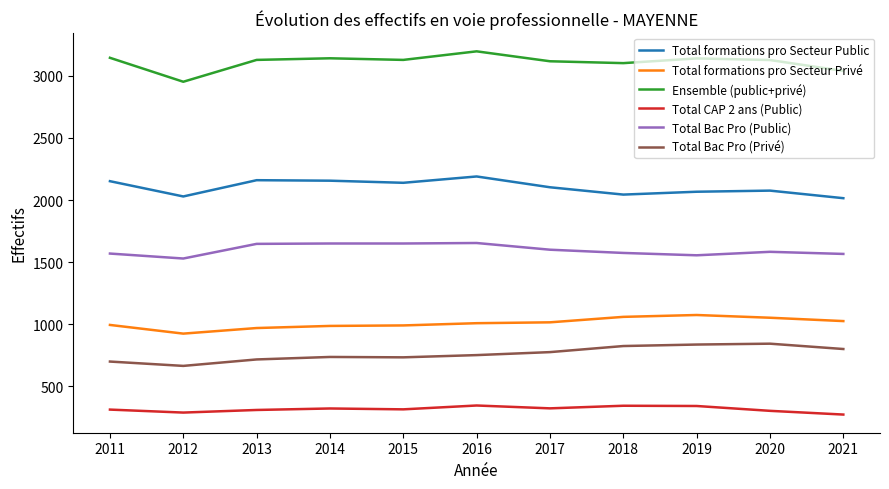

True or false: Total CAP 2 ans (Public) and Total Bac Pro (Privé) intersect in this chart.

False